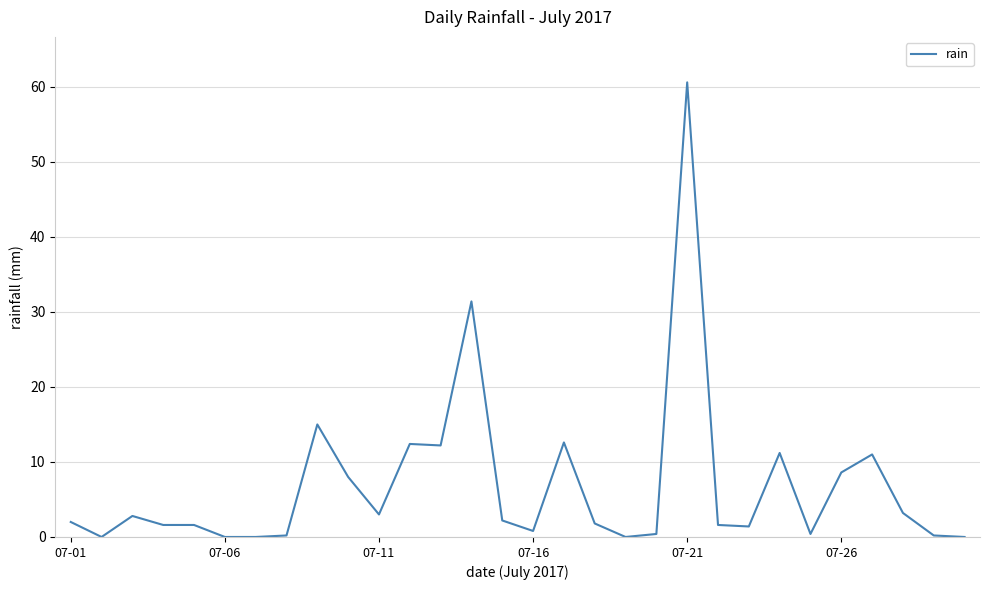

What is the sum of all values?

206.2